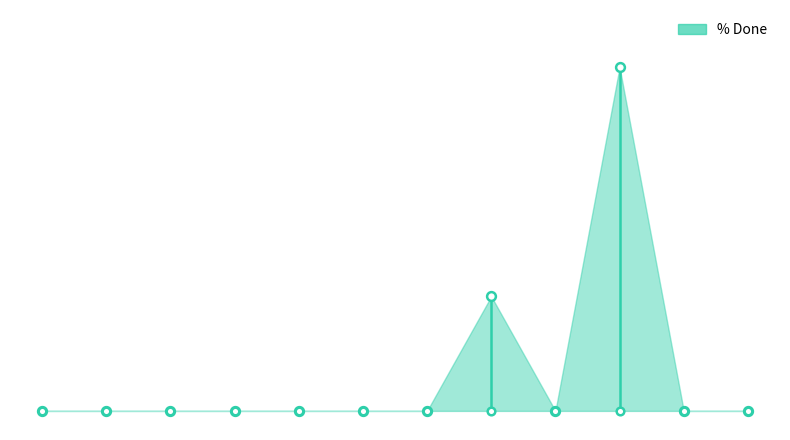

Which has a higher value, 258 or 486?

258